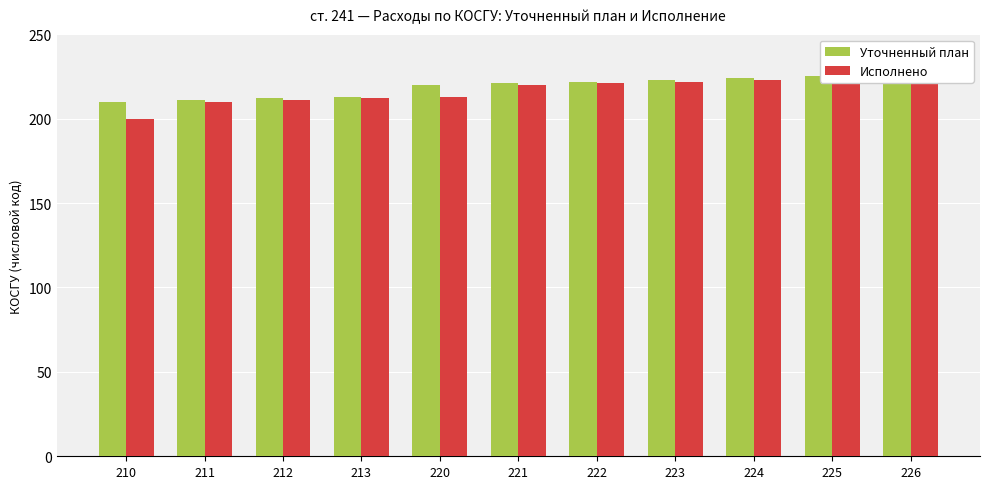

The value of Исполнено at 213 is 212. True or false?

True